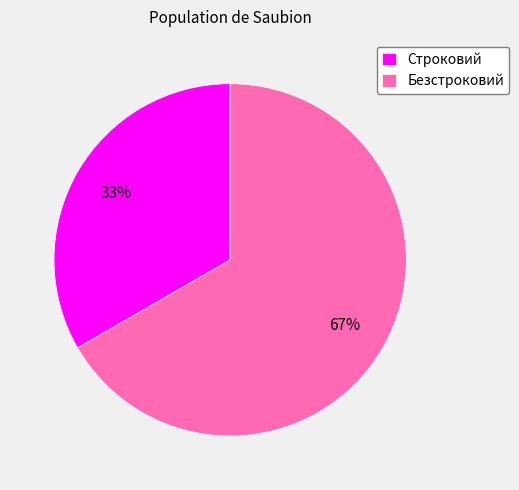

To the nearest percent, what is the combined percentage of Безстроковий and Строковий?

100%